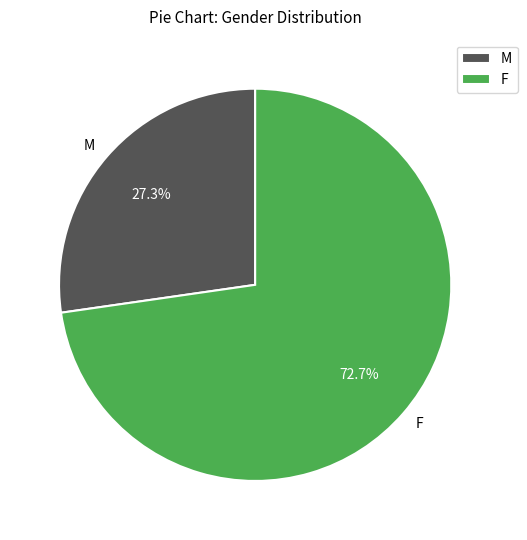

Which category has the biggest portion of the pie?

F